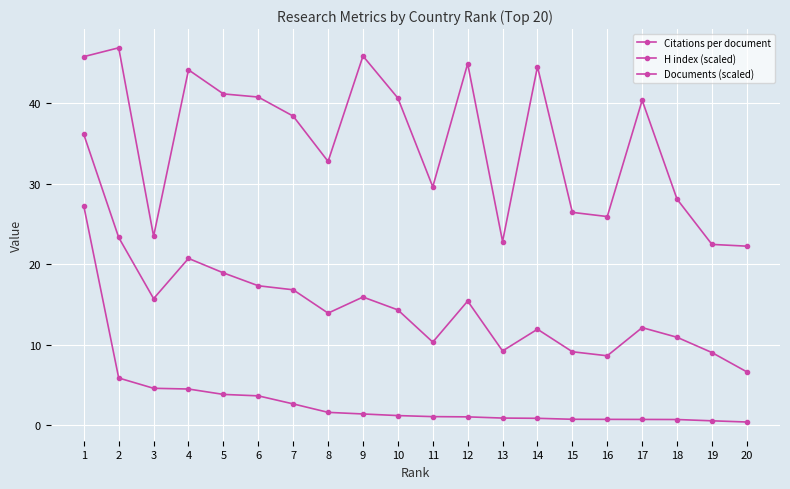

What is the greatest value displayed?

46.9